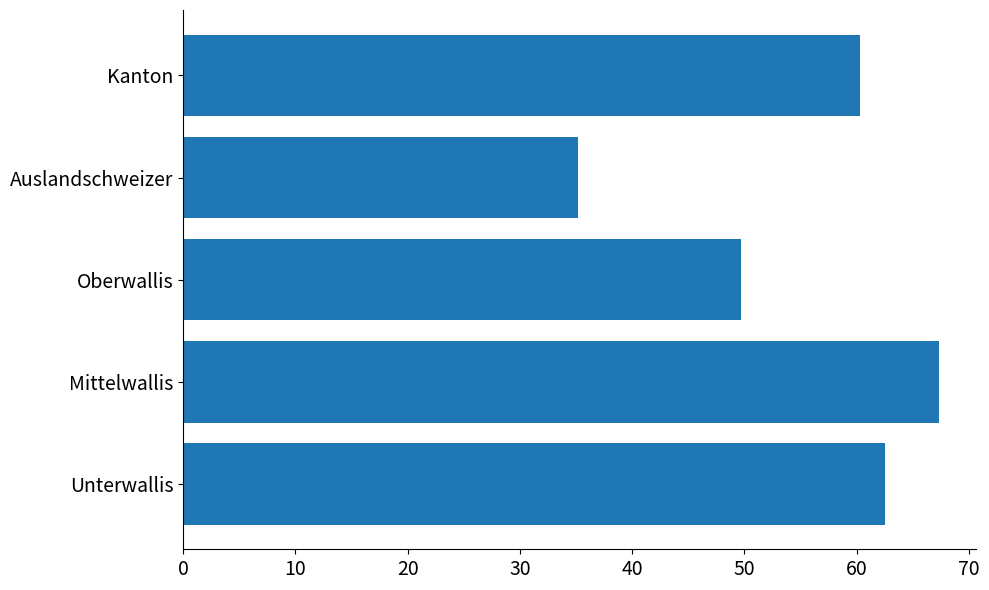

At which label is the value closest to 51?

Oberwallis